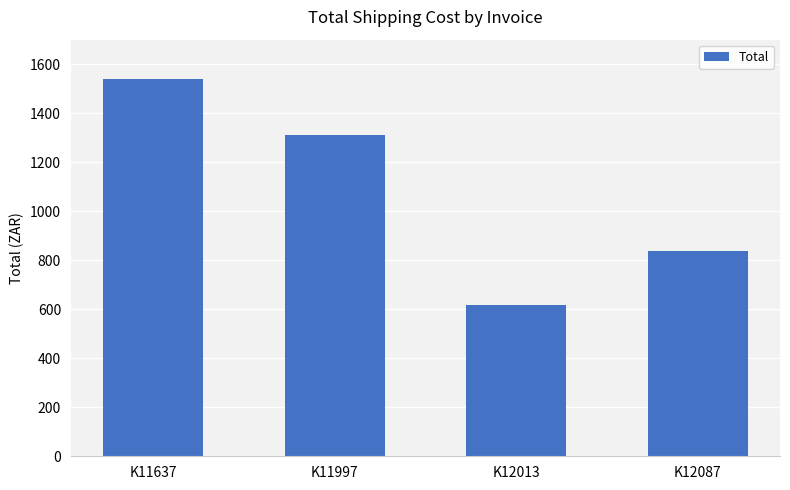

Where does the data first go above 1309?

K11637